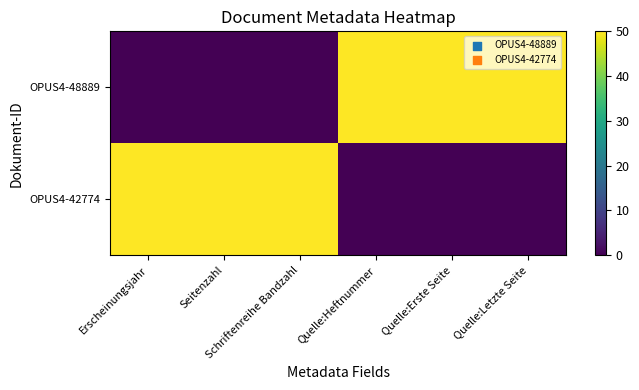

Reading left to right, extract all data points from this chart.

OPUS4-48889: Erscheinungsjahr=0	Seitenzahl=0	Schriftenreihe Bandzahl=0	Quelle:Heftnummer=50	Quelle:Erste Seite=50	Quelle:Letzte Seite=50
OPUS4-42774: Erscheinungsjahr=50	Seitenzahl=50	Schriftenreihe Bandzahl=50	Quelle:Heftnummer=0	Quelle:Erste Seite=0	Quelle:Letzte Seite=0